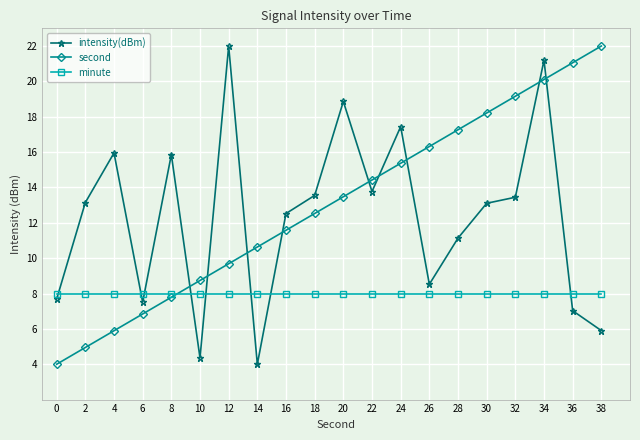

What is the maximum value shown in the chart?

22.0